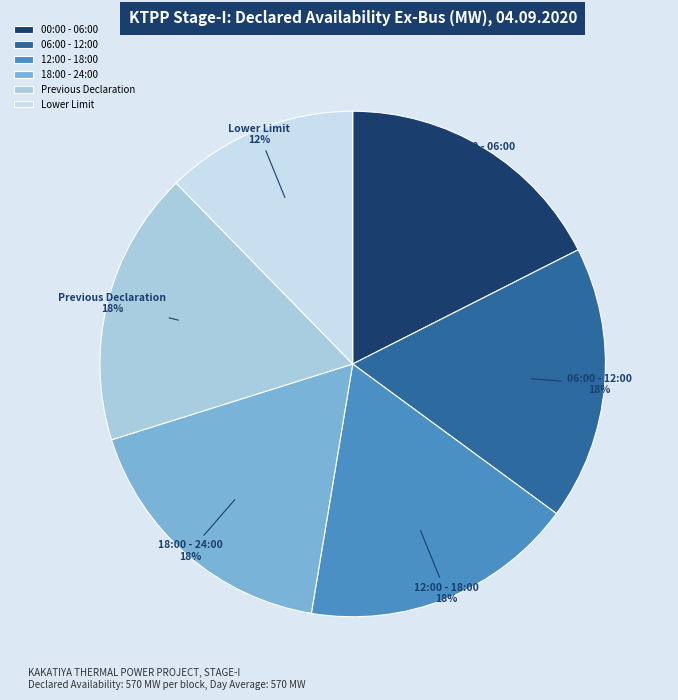

What percentage is the Lower Limit slice, to the nearest percent?

12%